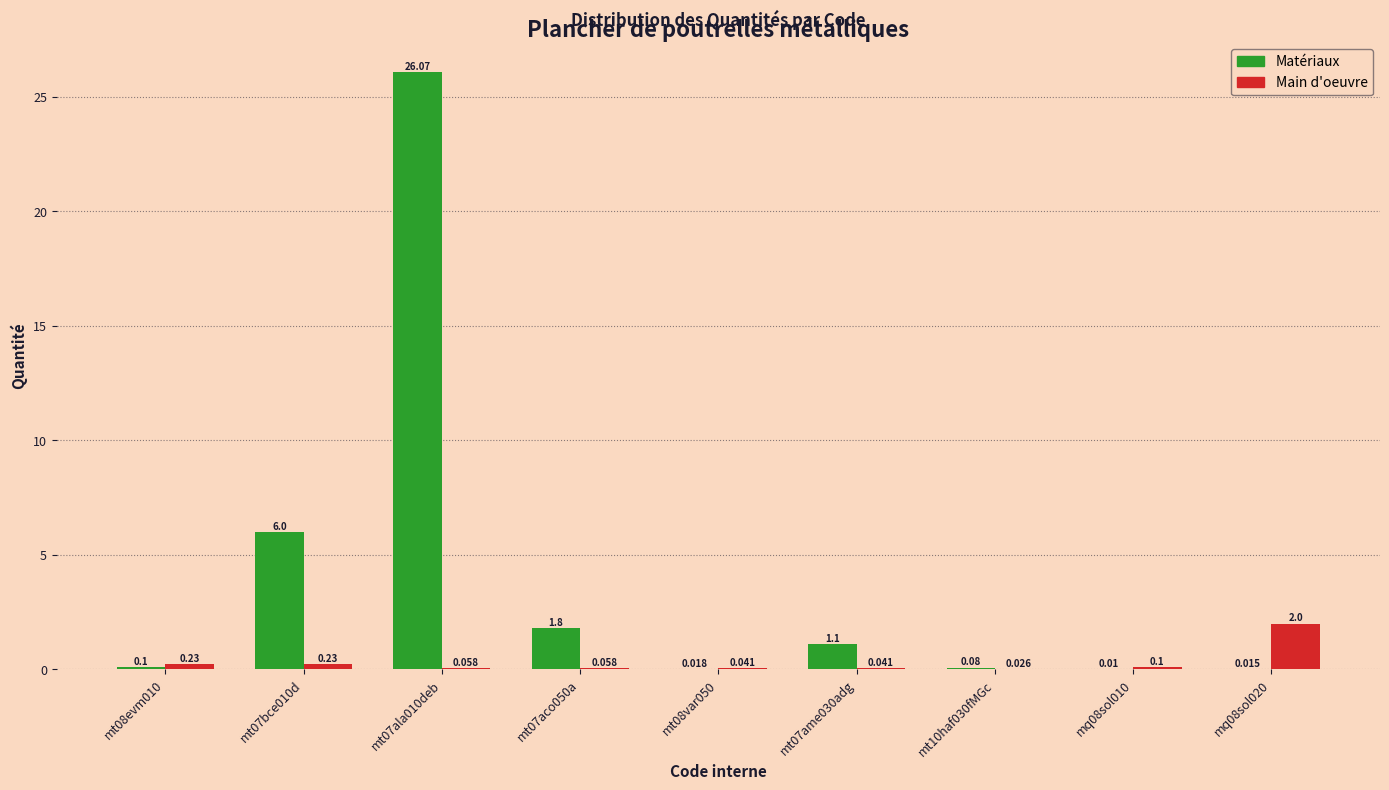

Between mt08var050 and mt10haf030fMGc, which series saw the biggest shift?

Matériaux